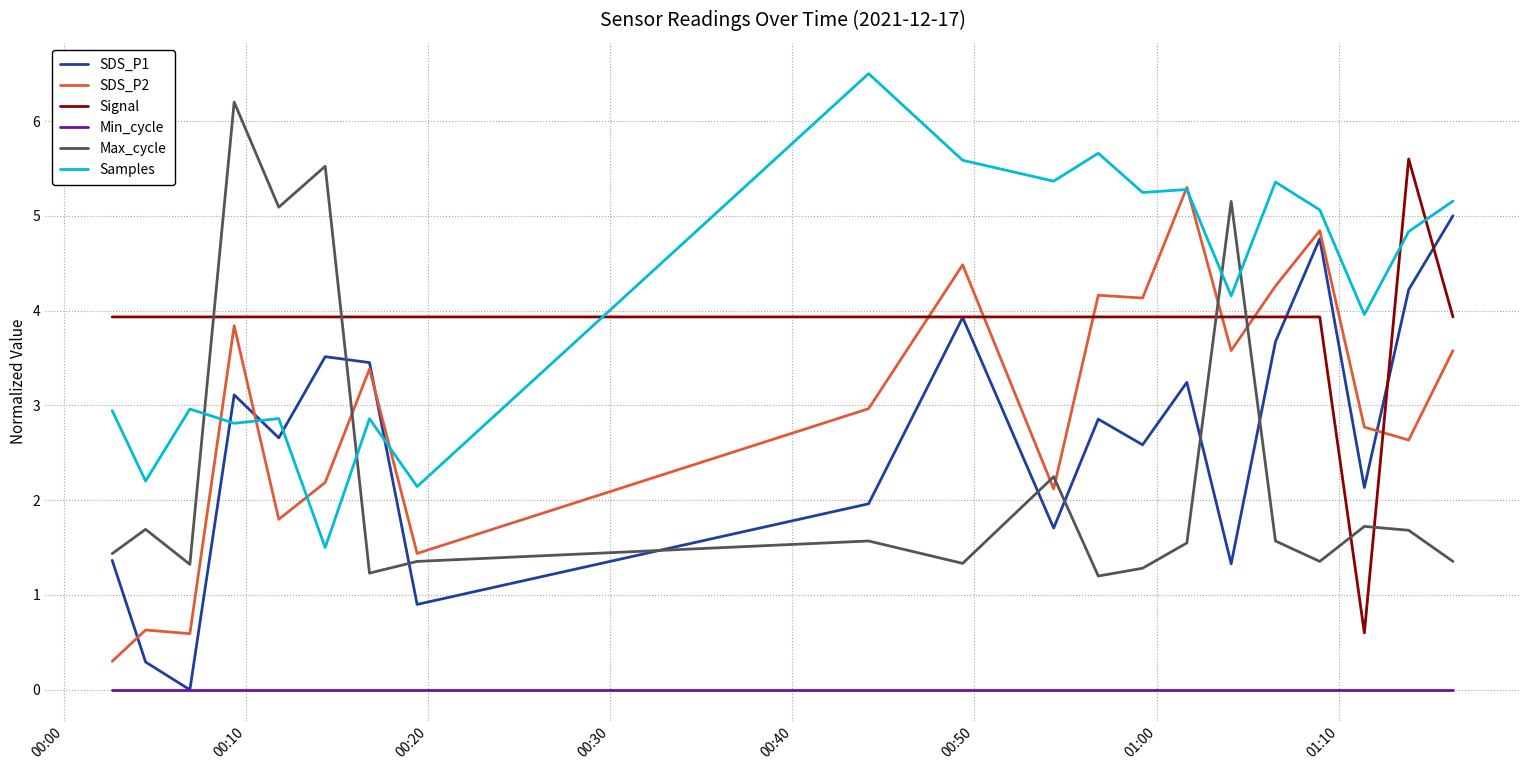

List the series in order of their peak value, highest first.

Samples, Max_cycle, Signal, SDS_P2, SDS_P1, Min_cycle